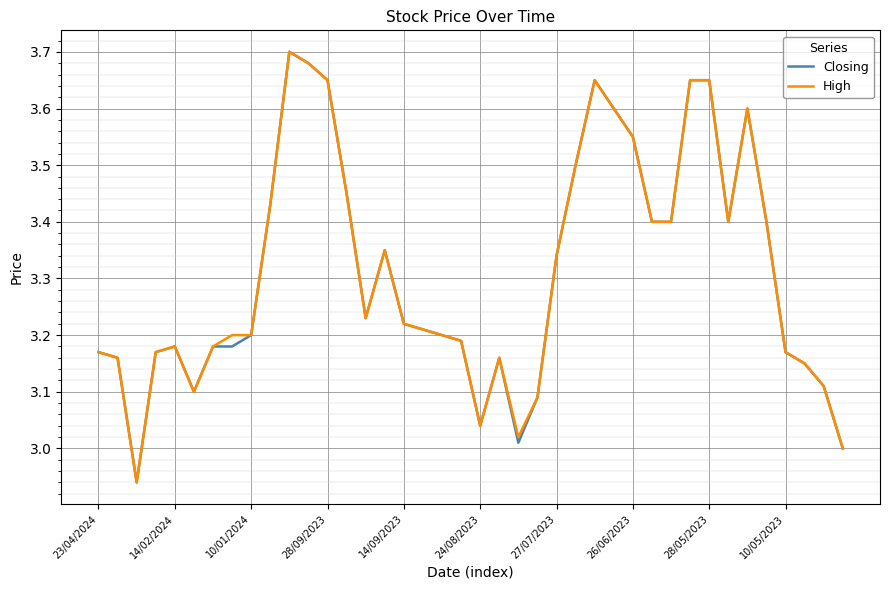

True or false: High and Closing cross at least once.

False